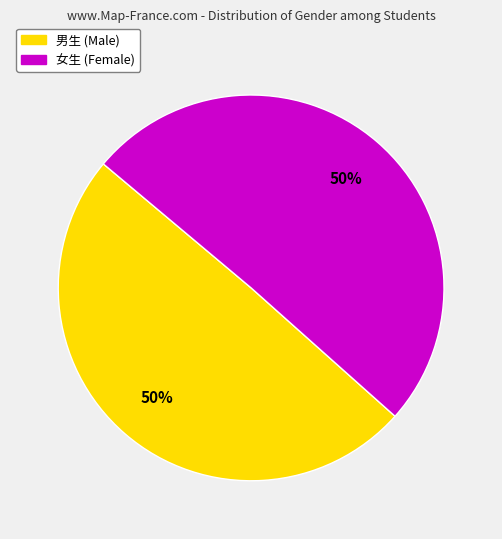

True or false: 男生 (Male) accounts for 41% of the total.

False